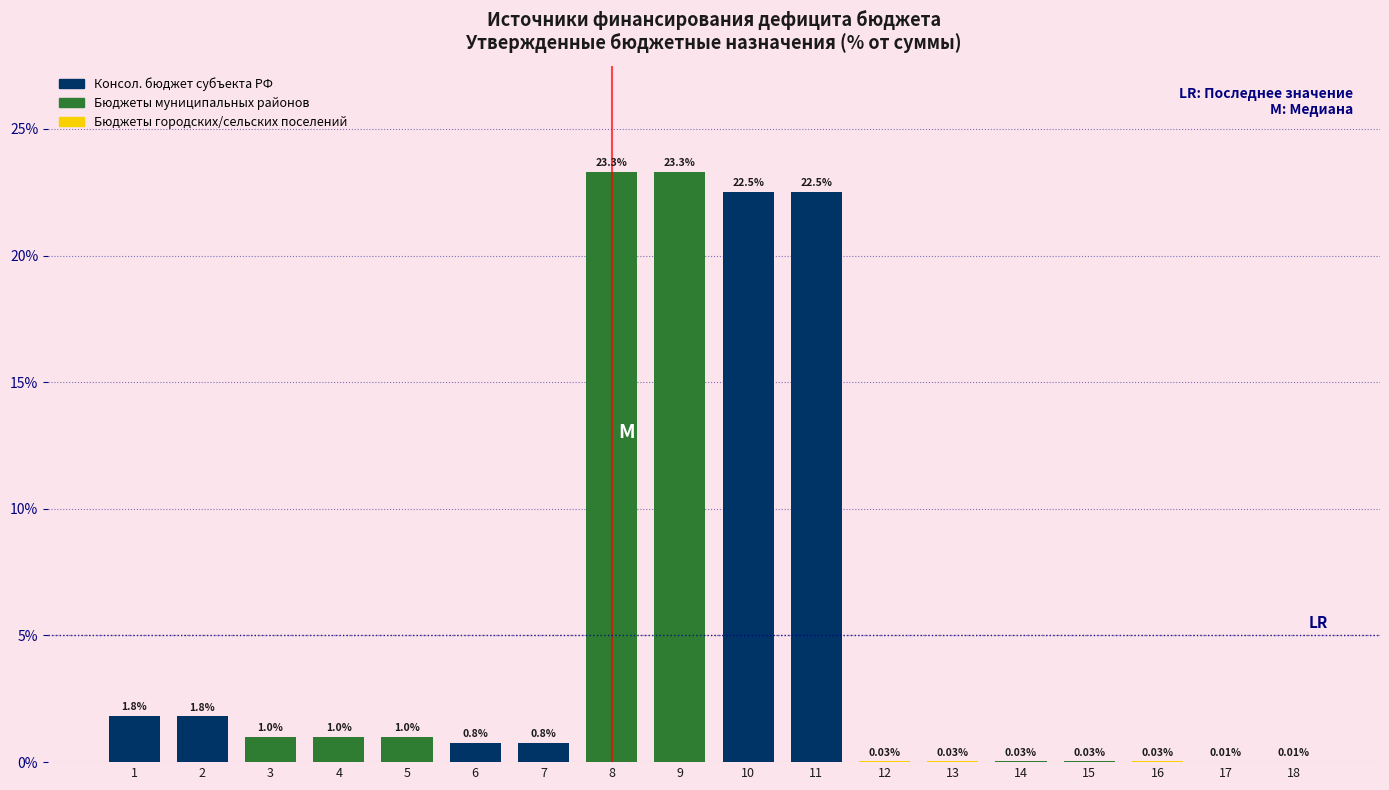

Which has a higher value, 17 or 8?

8